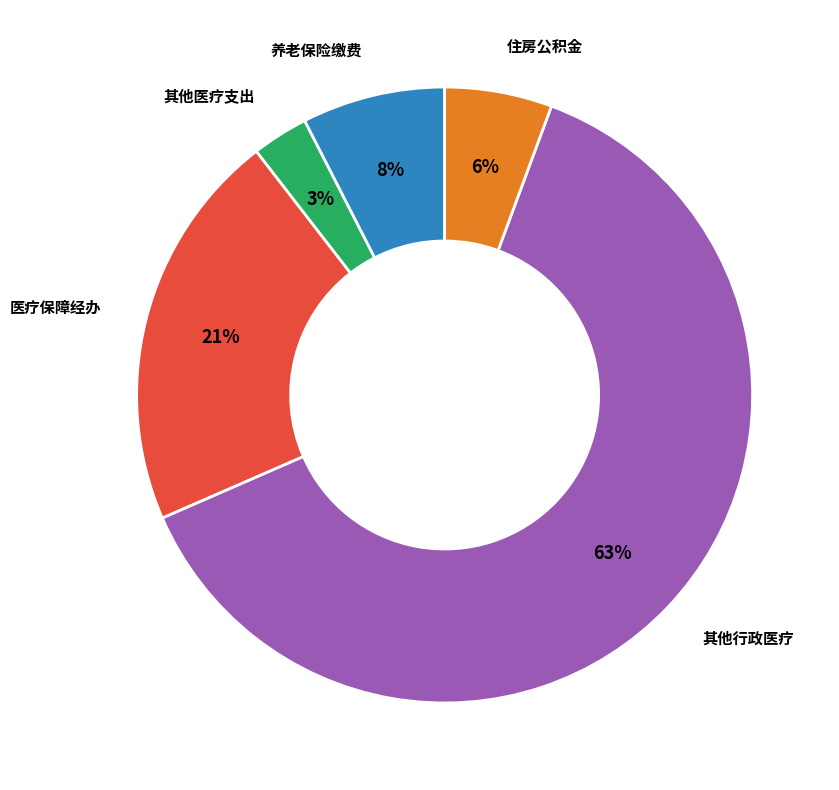

To the nearest percent, what is the average slice percentage?

20%